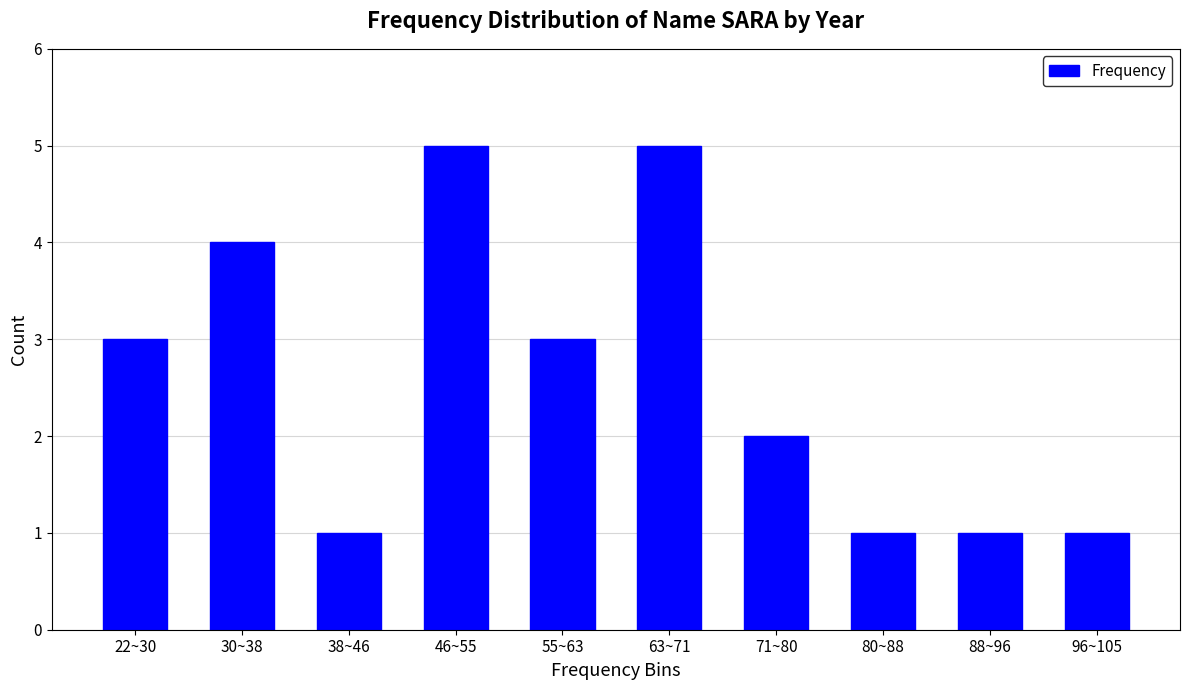

Reading right to left, what are all the values shown in this chart?

96~105=1	88~96=1	80~88=1	71~80=2	63~71=5	55~63=3	46~55=5	38~46=1	30~38=4	22~30=3